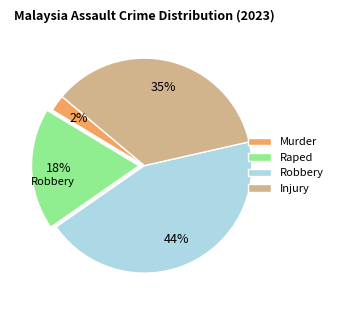

Rank the categories by value from highest to lowest.

Robbery, Injury, Raped, Murder